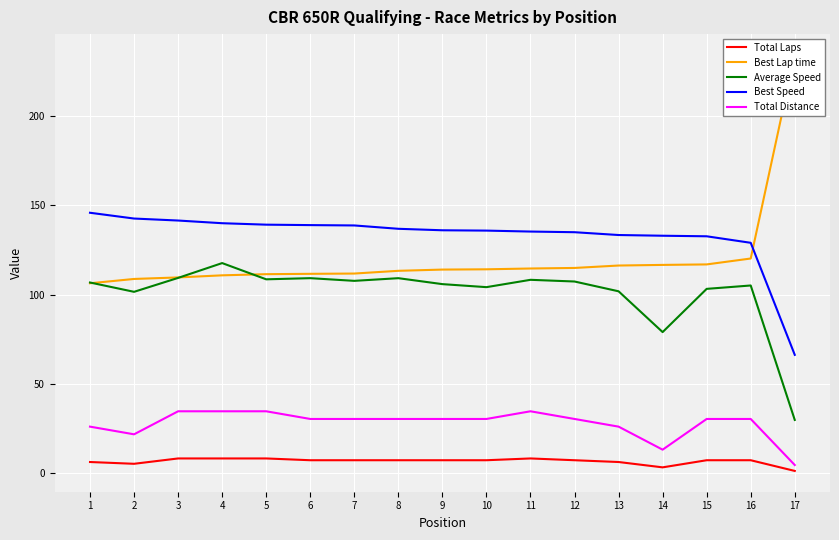

Is it true that Average Speed equals 107.3 at 12?

True